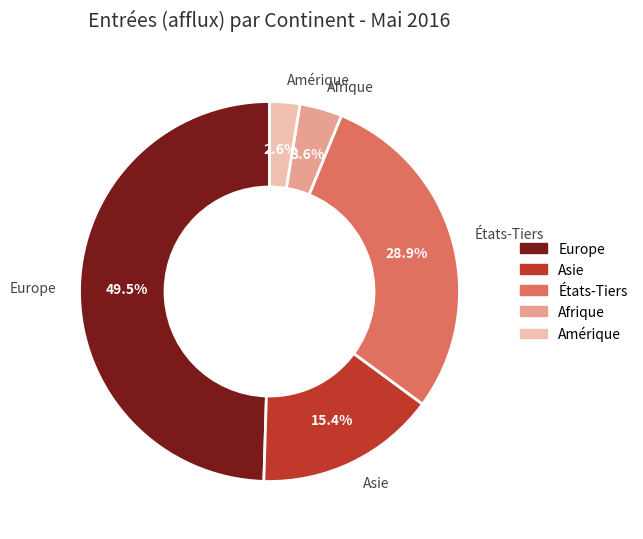

What is the smallest slice in the pie chart?

Amérique